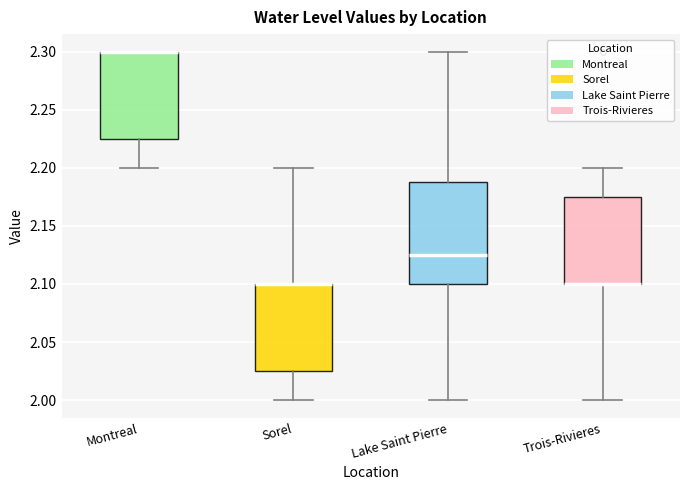

Which box is the tallest, from its lower edge to its upper edge?

Lake Saint Pierre